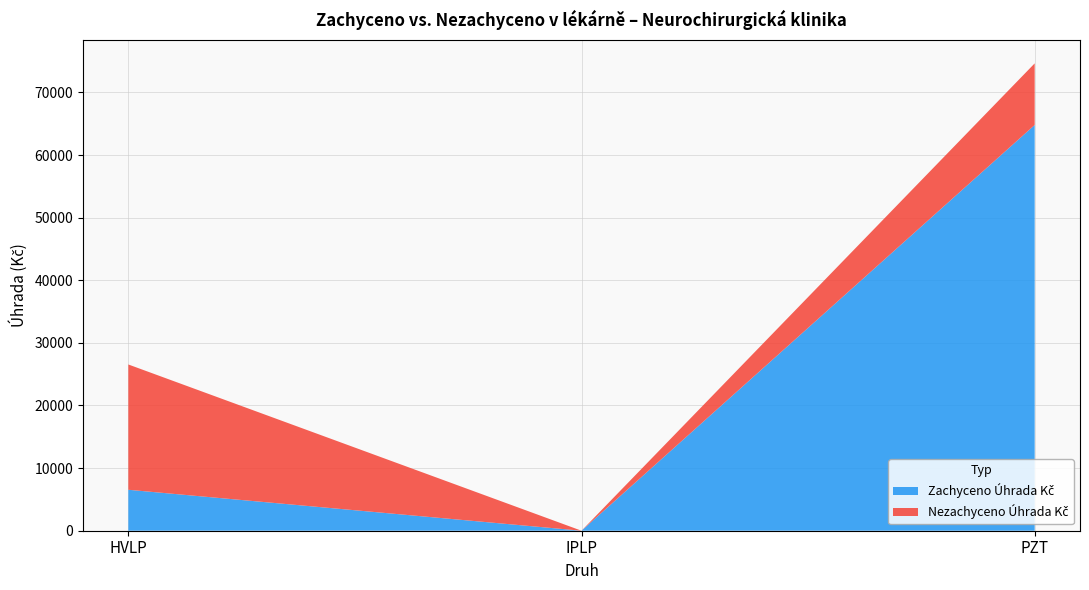

At which category is the sum across all series the highest?

PZT